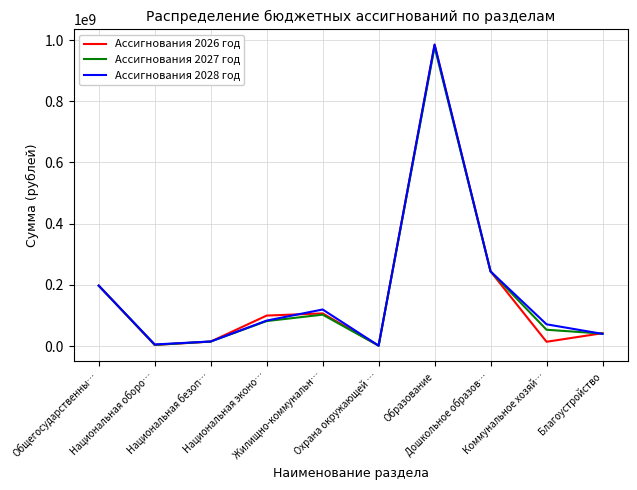

What is the maximum value for Ассигнования 2026 год?

984424002.5